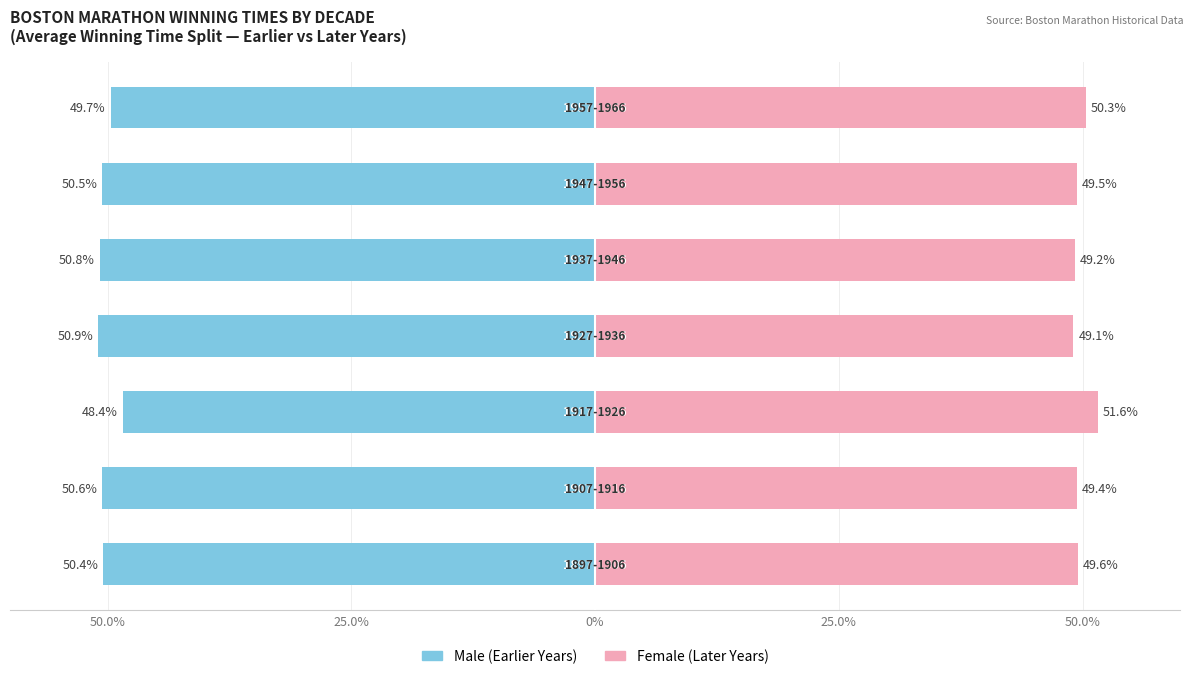

True or false: Male has a value of -76.3 at 5.

False